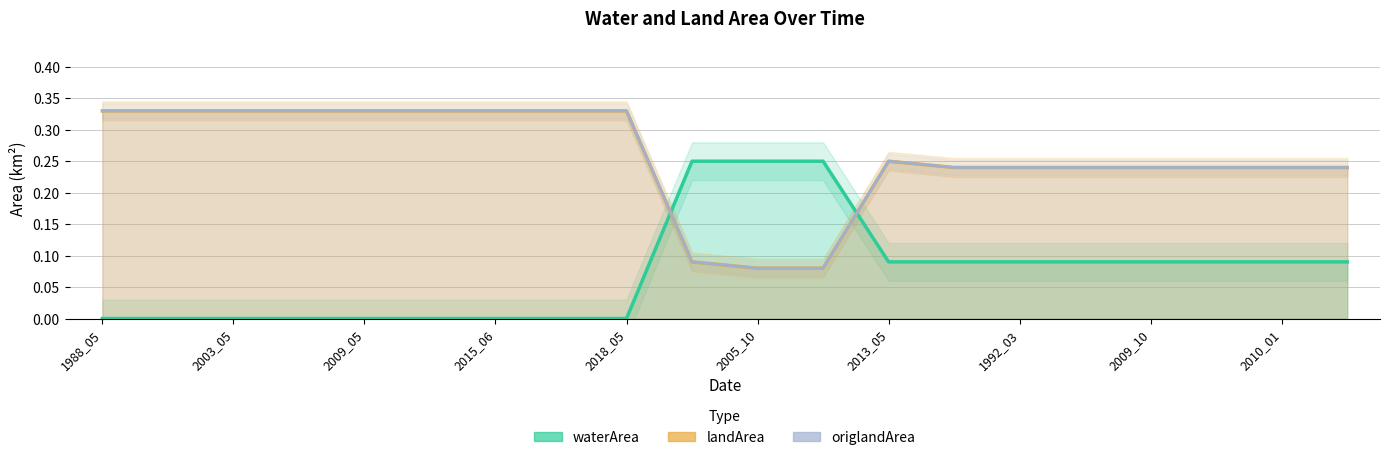

What is the maximum value shown in the chart?

0.3